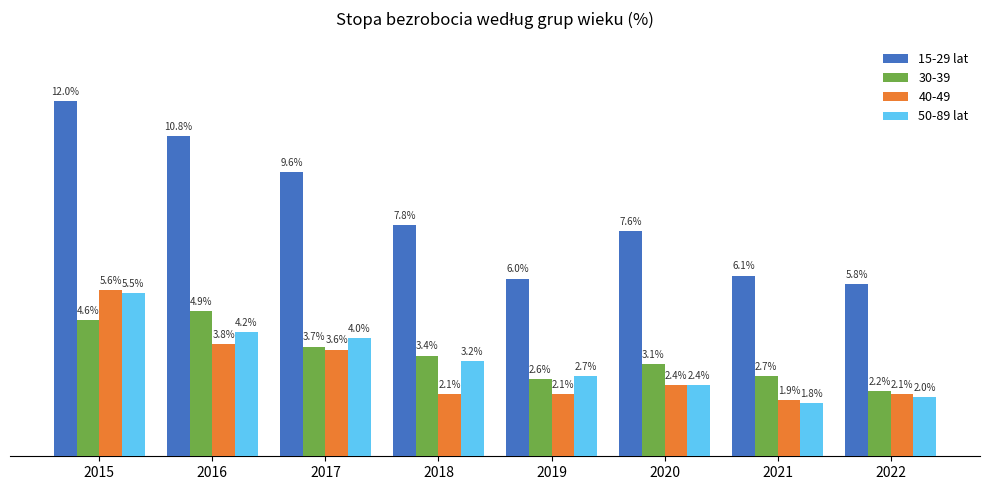

Rank the series at 2015 from highest to lowest value.

15-29 lat, 40-49, 50-89 lat, 30-39